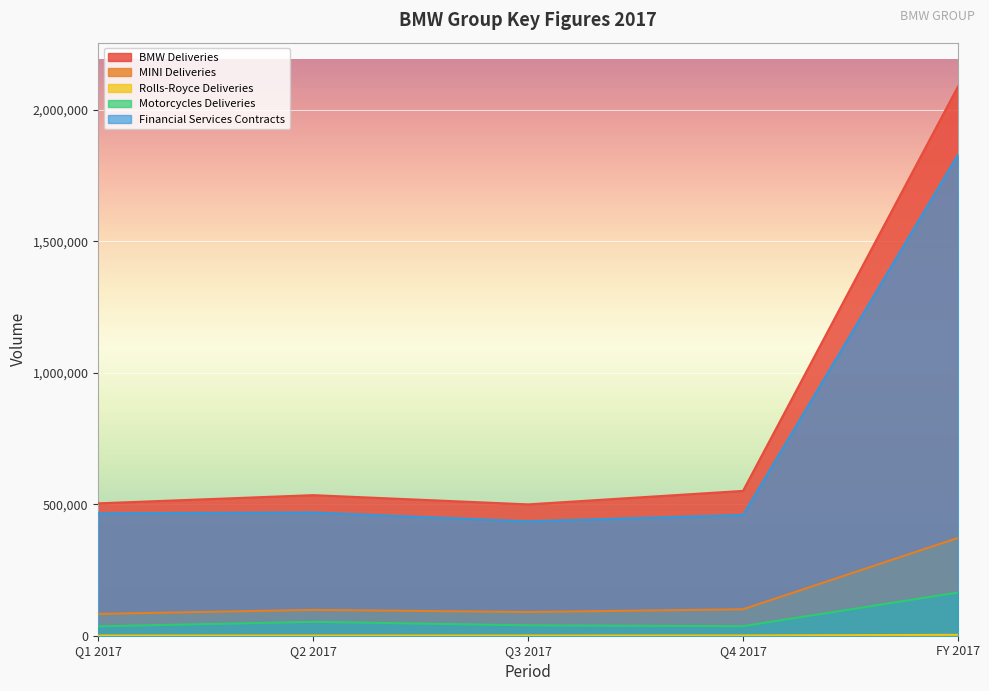

Reading right to left, list all the values displayed in this chart.

BMW Deliveries: FY 2017=2088283	Q4 2017=550786	Q3 2017=499467	Q2 2017=534585	Q1 2017=503445
MINI Deliveries: FY 2017=371881	Q4 2017=100487	Q3 2017=90180	Q2 2017=98155	Q1 2017=83059
Rolls-Royce Deliveries: FY 2017=3362	Q4 2017=1019	Q3 2017=768	Q2 2017=842	Q1 2017=733
Motorcycles Deliveries: FY 2017=164153	Q4 2017=36335	Q3 2017=39429	Q2 2017=52753	Q1 2017=35636
Financial Services Contracts: FY 2017=1828604	Q4 2017=459341	Q3 2017=435026	Q2 2017=468603	Q1 2017=465634